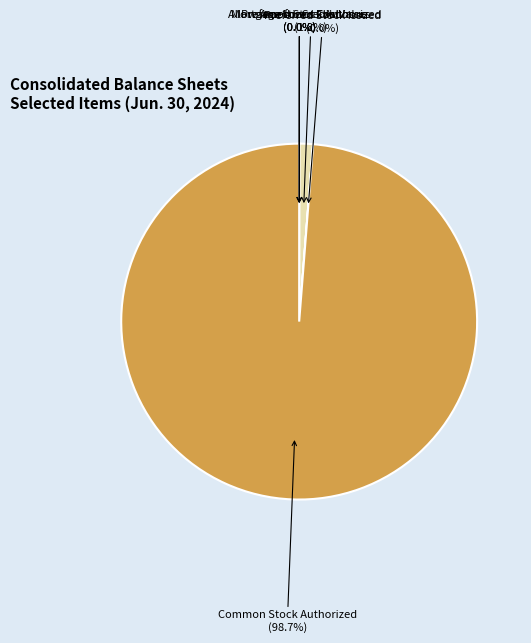

What is the largest slice in the pie chart?

Common Stock Authorized